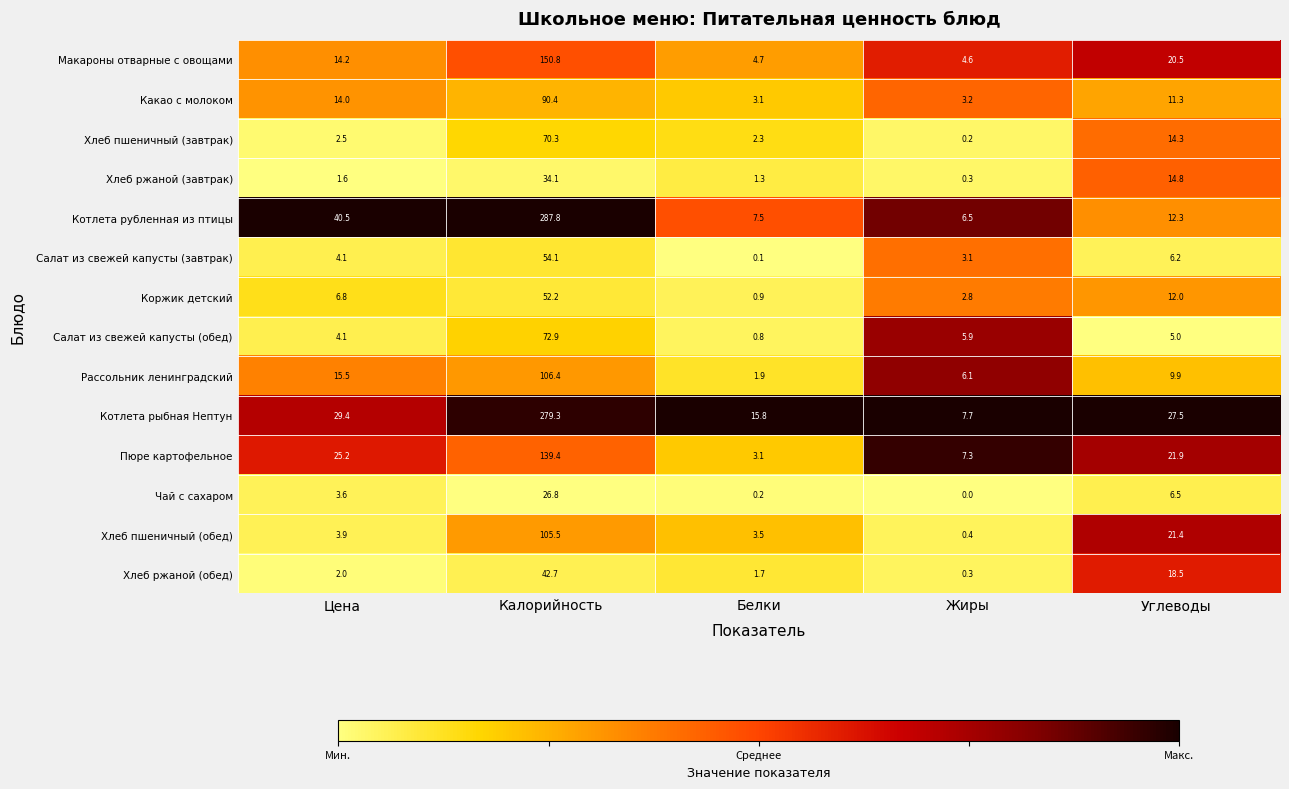

What is the sum of the Коржик детский values at Углеводы and Белки?

12.9